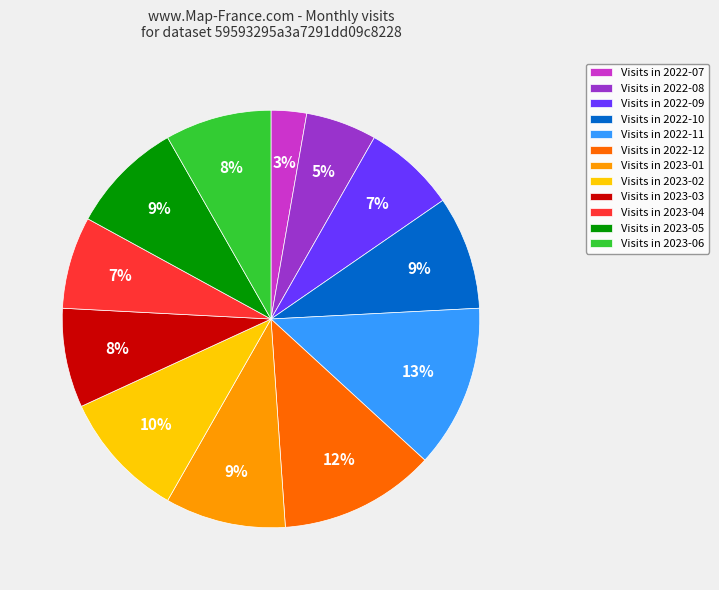

Which category has the smallest portion of the pie?

Visits in 2022-07